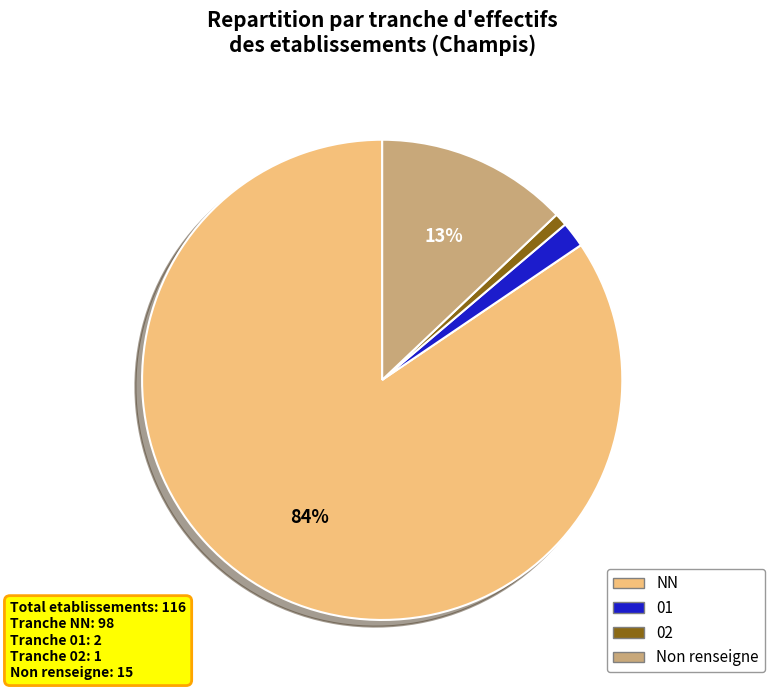

Combined, do 01 and NN account for over 50%?

Yes